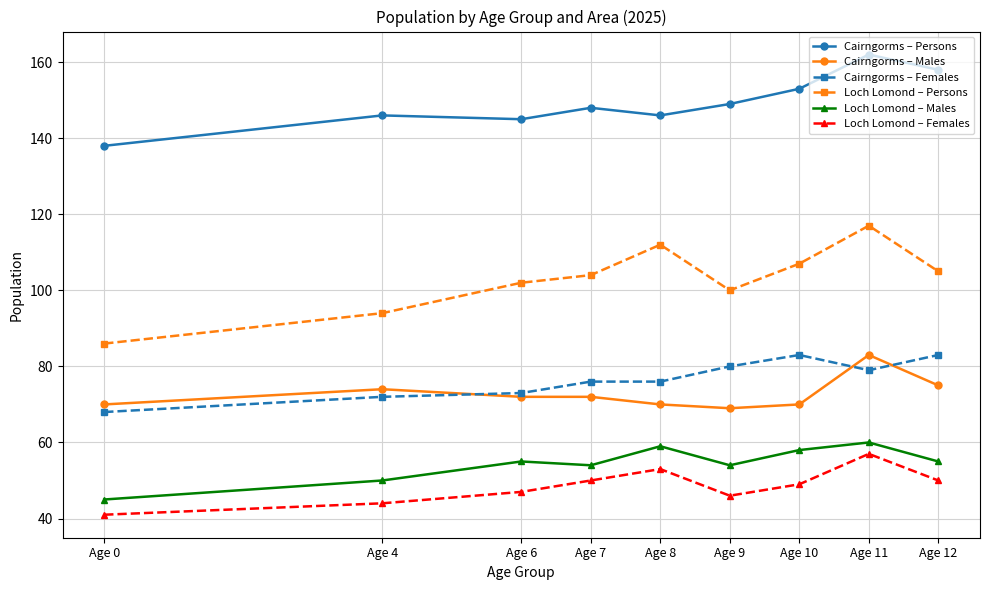

True or false: Cairngorms – Males has a value of 21 at Age 10.

False